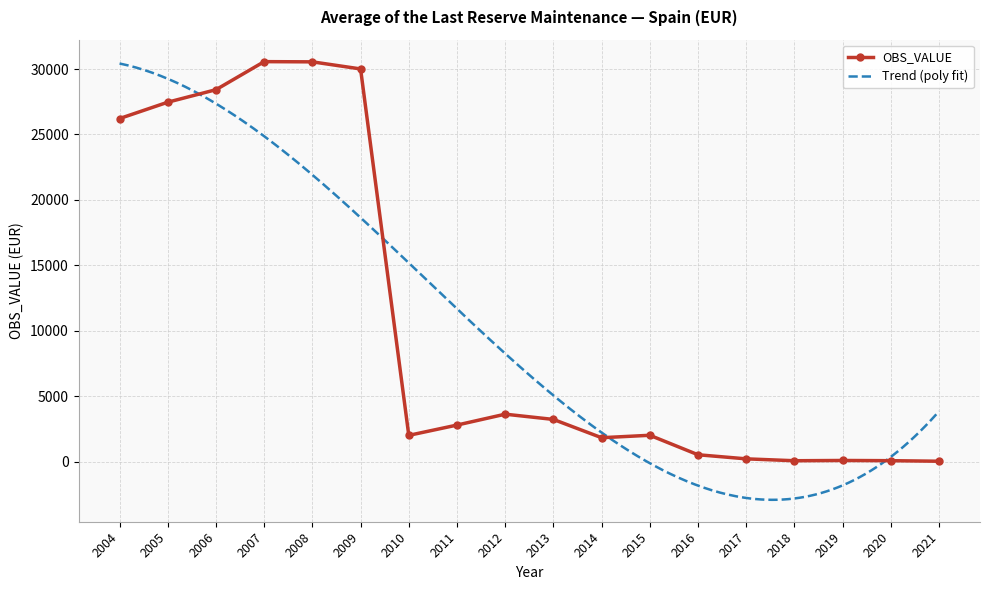

What is the value of the 12th point from the left?

2016